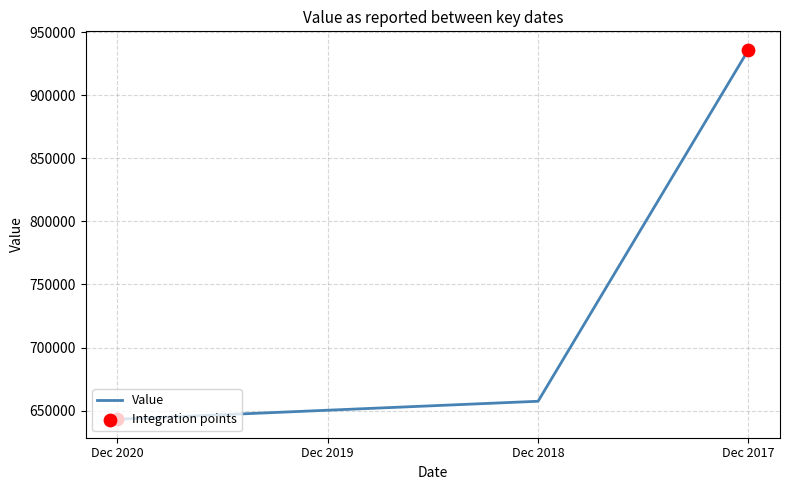

What is the change in value from Dec 2020 to Dec 2017?

+292800